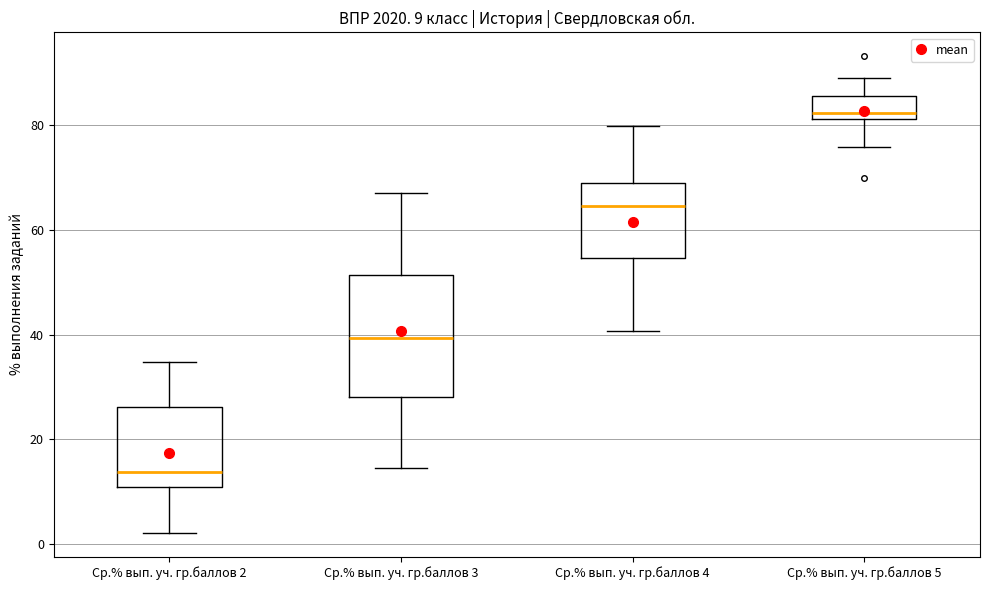

Which box has the lowest median line?

Ср.% вып. уч. гр.баллов 2